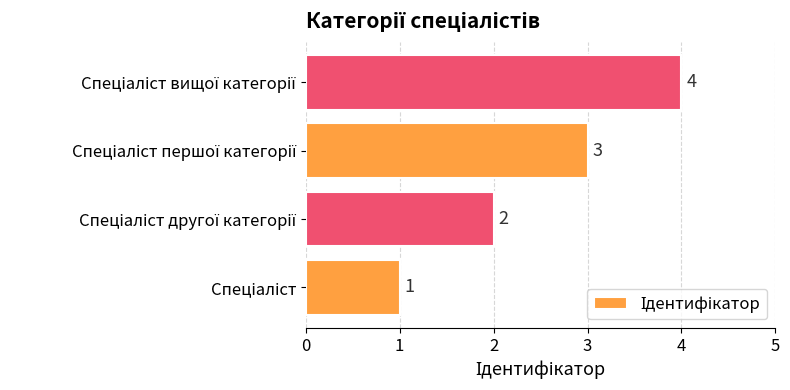

How many series are shown in this chart?

1